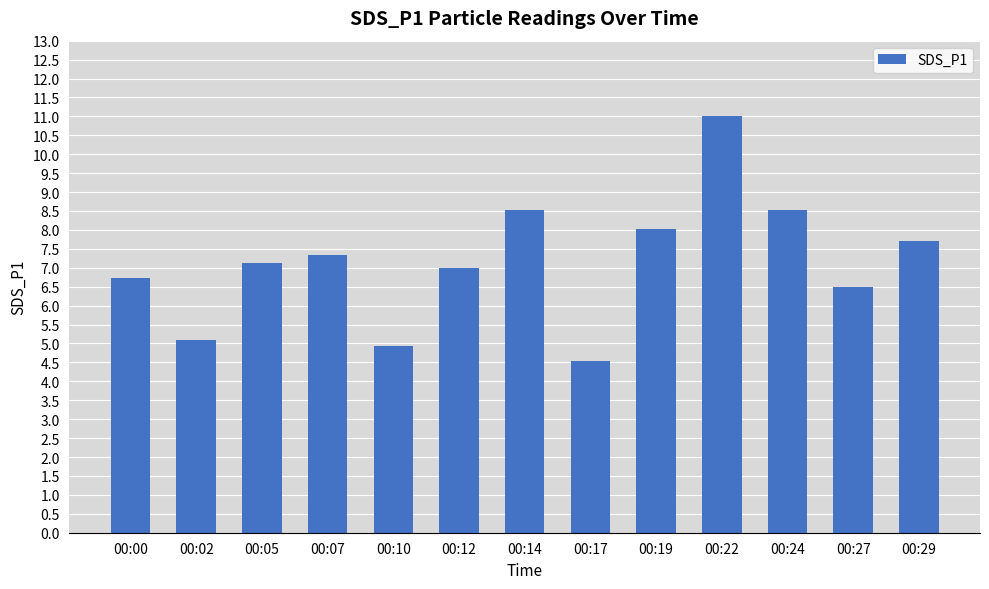

Read the value at 00:02.

5.1